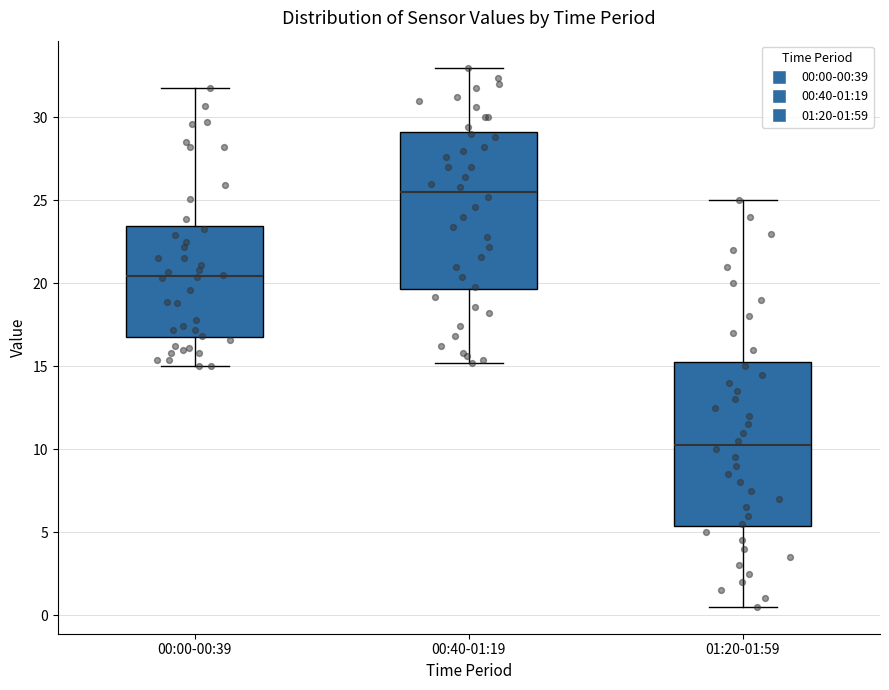

Reading left to right, transcribe this box plot: for each box, give where its median line is, the range the box spans, and where its two whiskers end, as read against the y-axis. The values are not printed on the chart, so give them approximately, as read against the axis.

00:00-00:39: median 20.5, box 17.0 to 23.5, whiskers 15.0 to 32.0
00:40-01:19: median 25.5, box 19.5 to 29.0, whiskers 15.0 to 33.0
01:20-01:59: median 10.5, box 5.5 to 15.5, whiskers 0.5 to 25.0